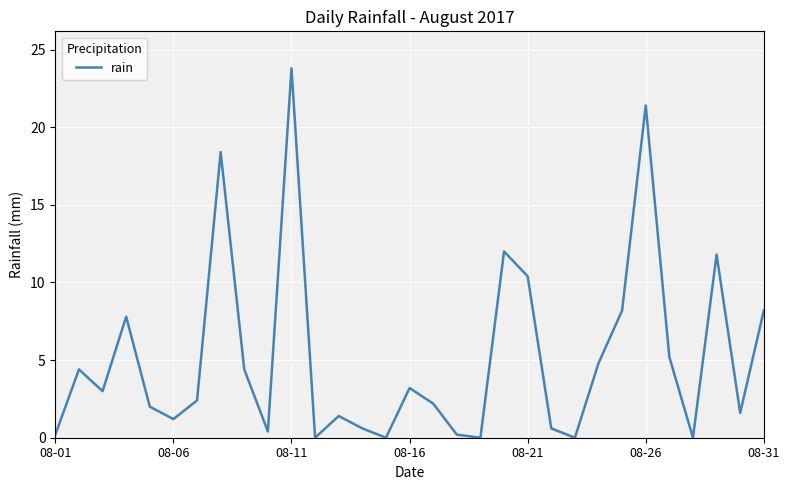

What is the difference between the maximum and minimum values?

23.8